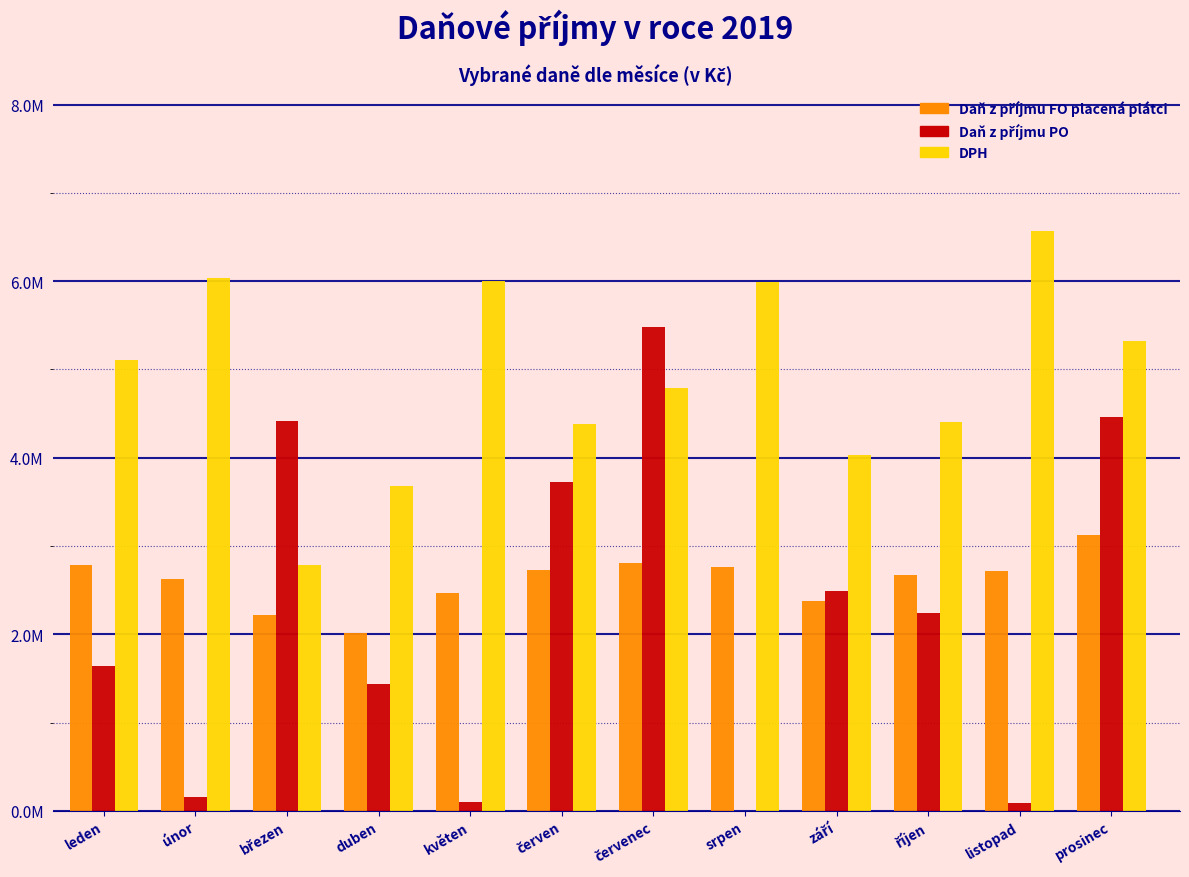

Are the bars horizontal?

No